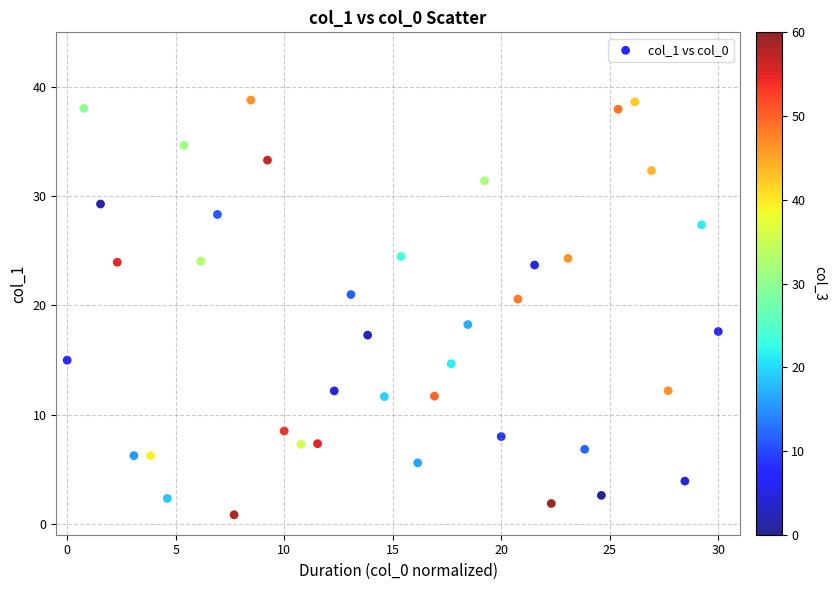

What is the range of Y values (max minus min)?

38.0